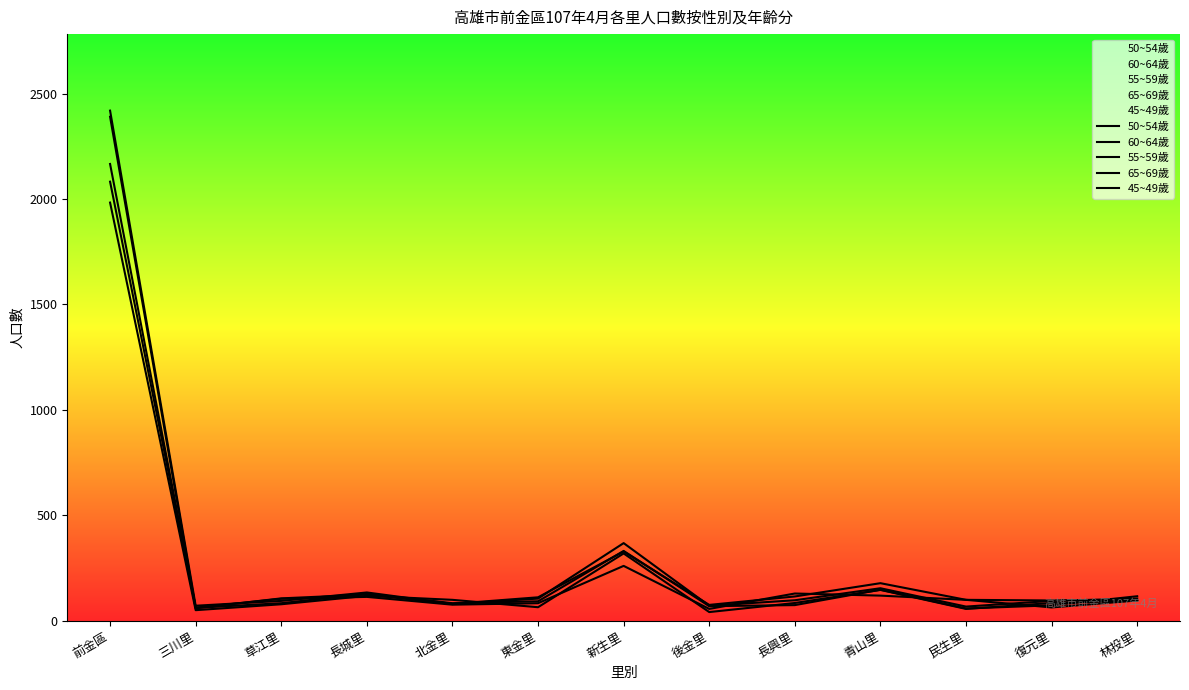

Which series changed the most between 草江里 and 民生里?

55~59歲